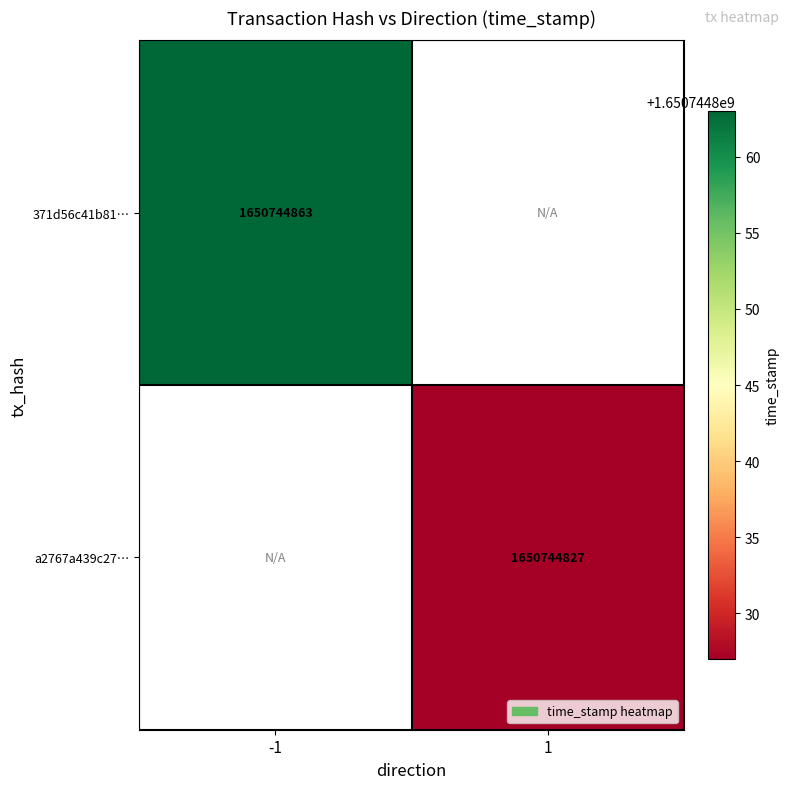

The 371d56c41b8186ba0ade4c16dead99b6a55fc01 series shows 586291667 at -1. True or false?

False